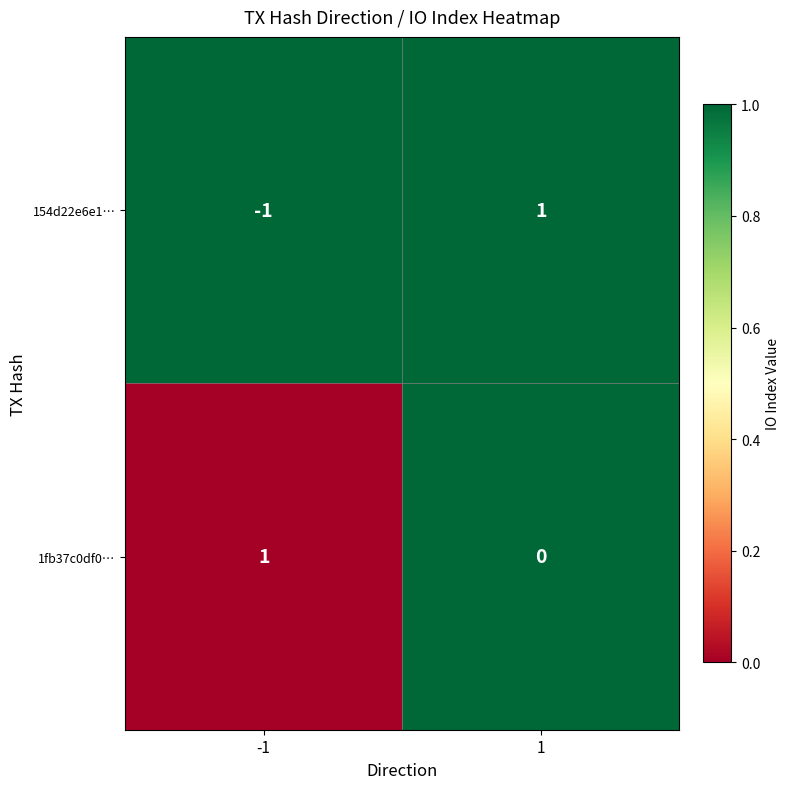

True or false: 154d22e6e1… has a value of 0 at -1.

False